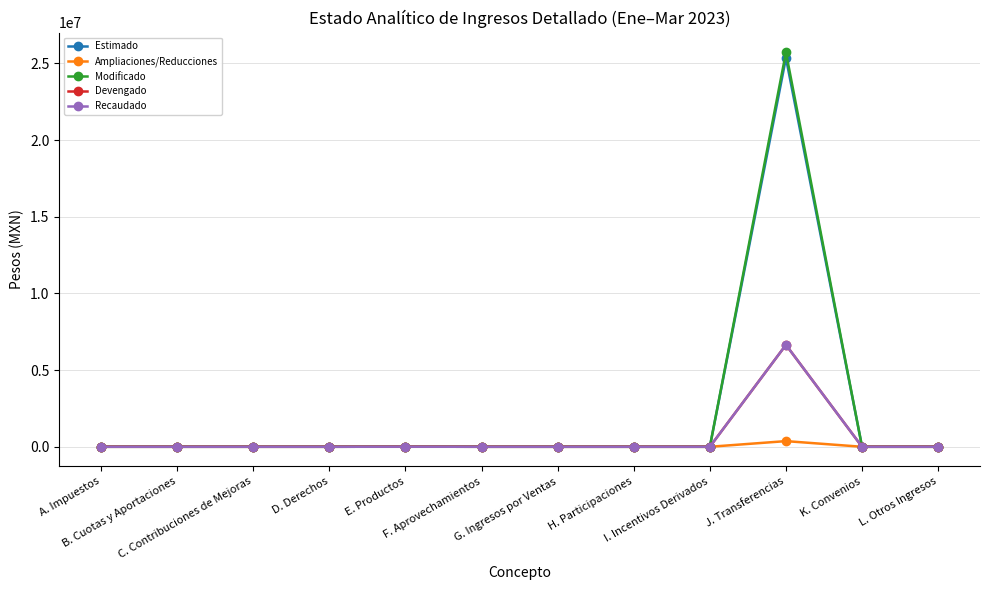

Does the chart have visible grid lines?

Yes